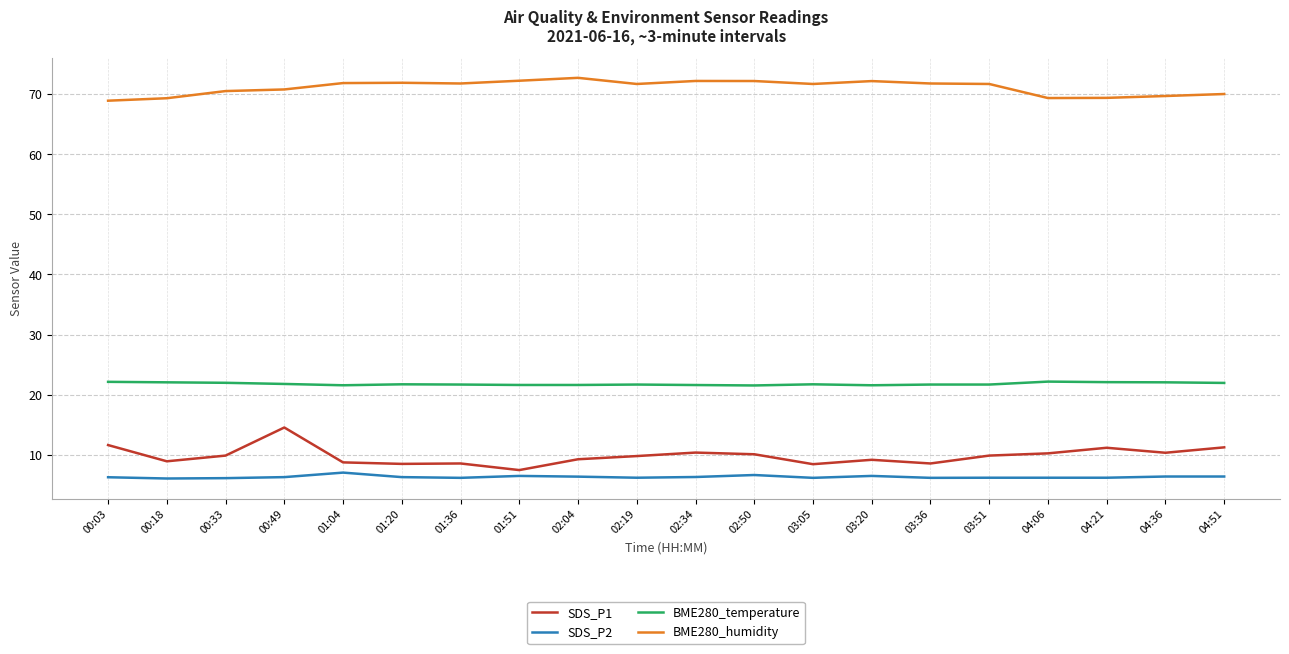

What is the spread (max minus min) of values at 03:20?

65.6